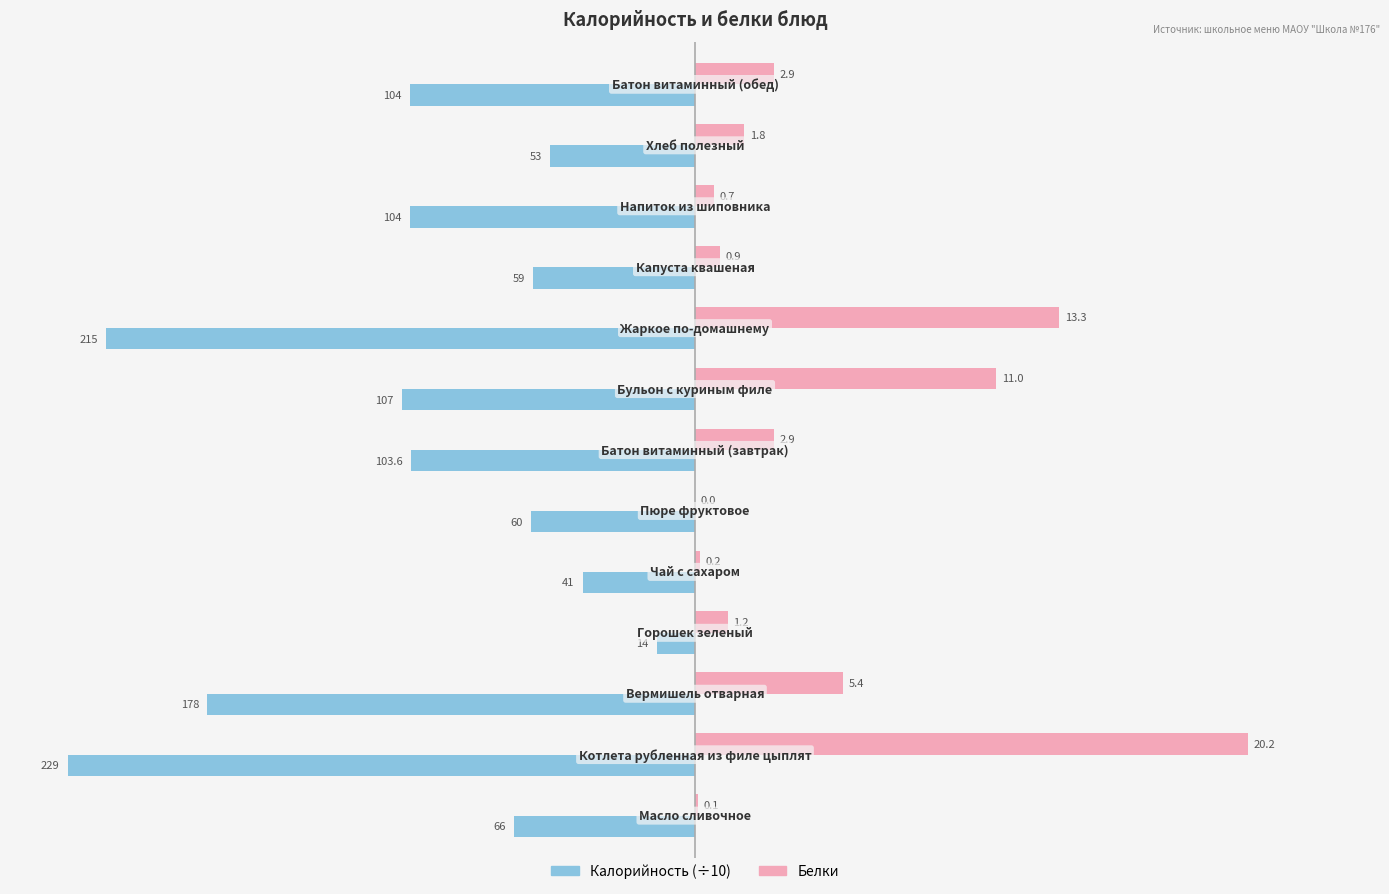

What is the maximum value shown in the chart?

20.2